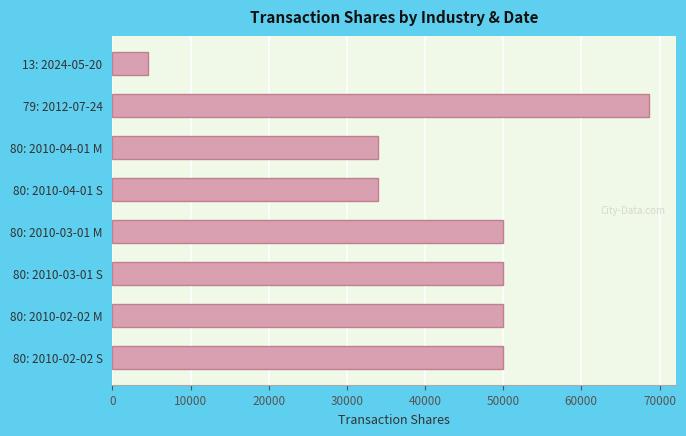

What is the average value?

42650